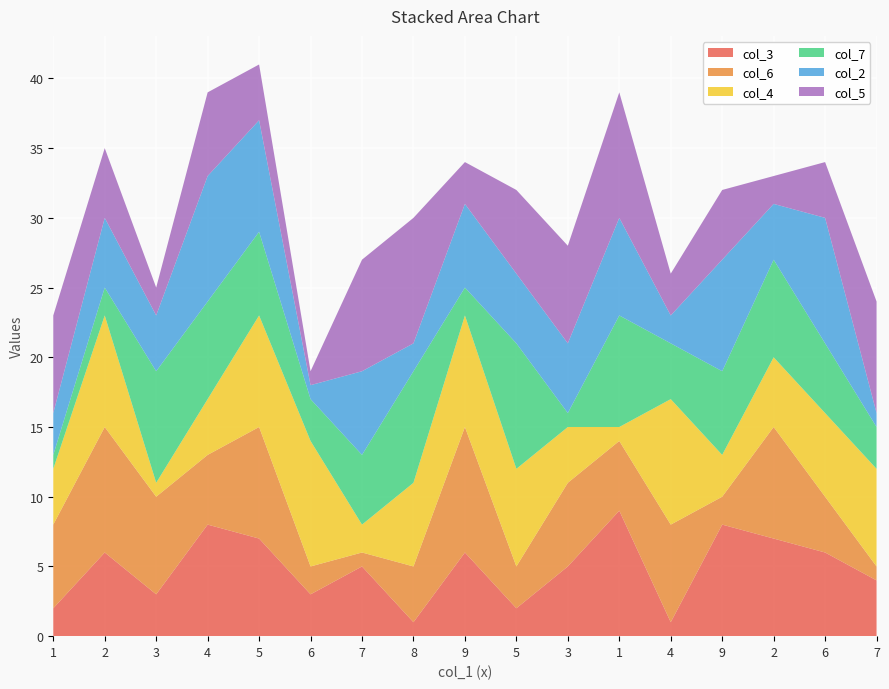

Reading right to left, what are all the values shown in this chart?

col_3: 7=4	6=6	2=7	9=8	4=1	1=9	3=5	5=2	9=6	8=1	7=5	6=3	5=7	4=8	3=3	2=6	1=2
col_6: 7=1	6=4	2=8	9=2	4=7	1=5	3=6	5=3	9=9	8=4	7=1	6=2	5=8	4=5	3=7	2=9	1=6
col_4: 7=7	6=6	2=5	9=3	4=9	1=1	3=4	5=7	9=8	8=6	7=2	6=9	5=8	4=4	3=1	2=8	1=4
col_7: 7=3	6=5	2=7	9=6	4=4	1=8	3=1	5=9	9=2	8=8	7=5	6=3	5=6	4=7	3=8	2=2	1=1
col_2: 7=1	6=9	2=4	9=8	4=2	1=7	3=5	5=5	9=6	8=2	7=6	6=1	5=8	4=9	3=4	2=5	1=3
col_5: 7=8	6=4	2=2	9=5	4=3	1=9	3=7	5=6	9=3	8=9	7=8	6=1	5=4	4=6	3=2	2=5	1=7